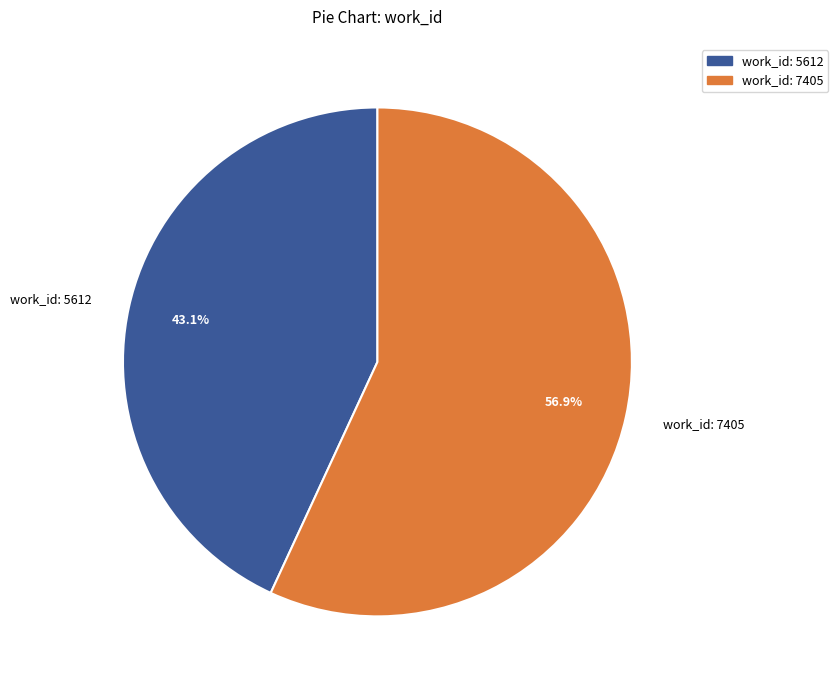

Approximately how many times larger is the value at work_id: 5612 compared to work_id: 7405?

0.8